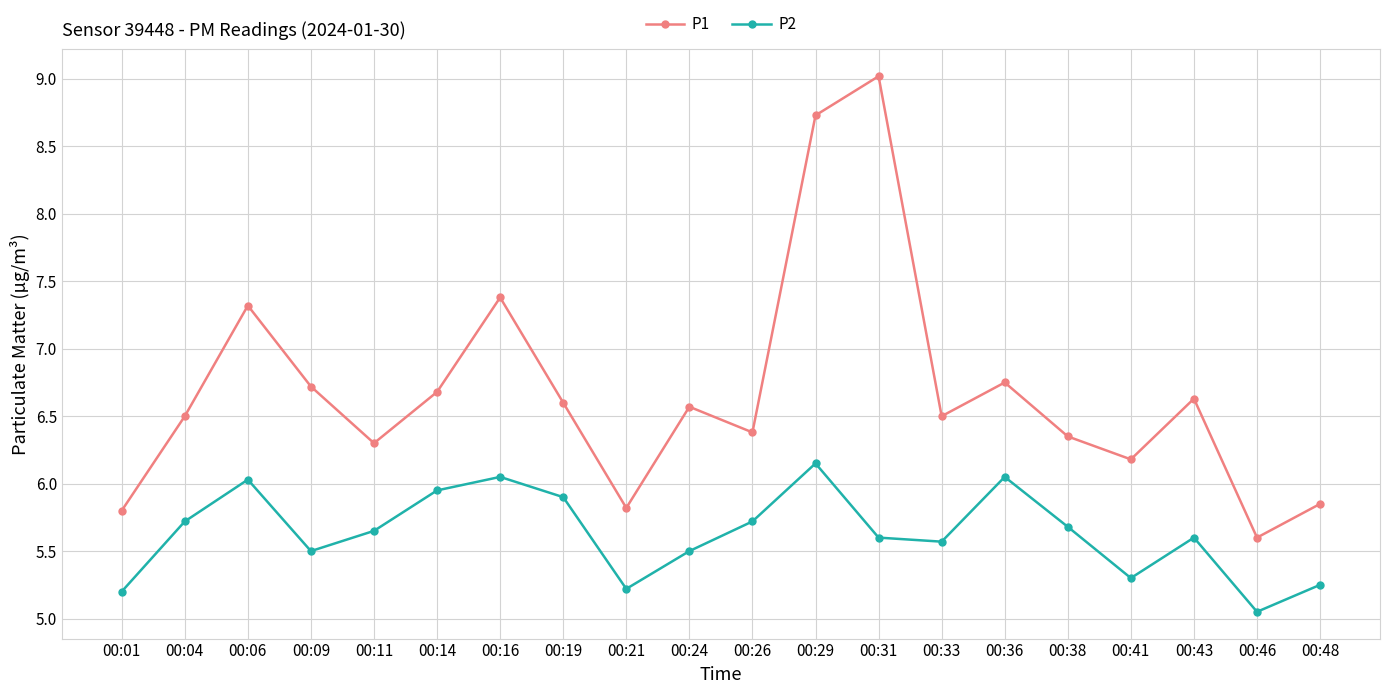

Is the value of P1 at 00:38 greater than the value of P2 at 00:33?

Yes